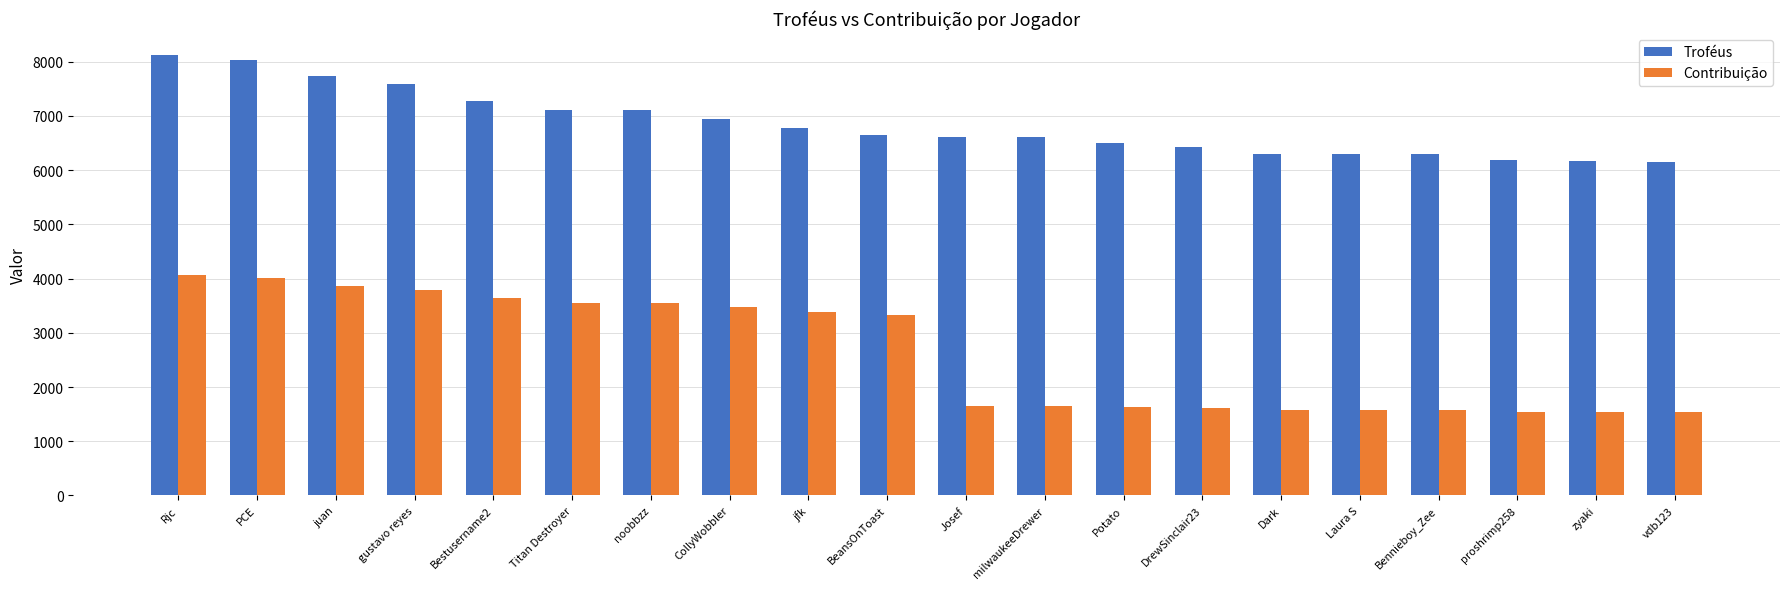

What is the label of the 5th bar from the left?

Bestusername2